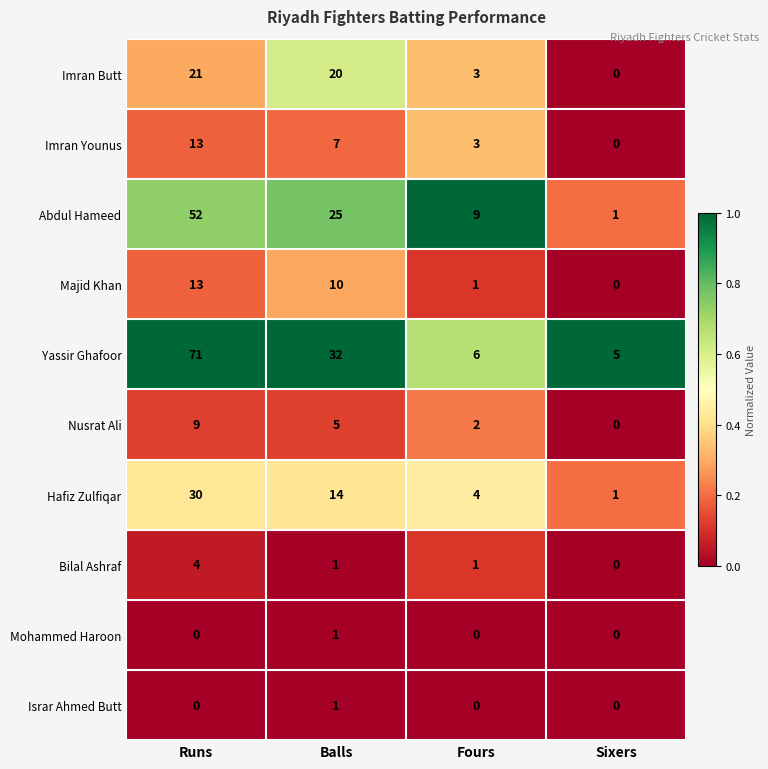

What is the difference between the maximum and second lowest values in the Majid Khan series?

12